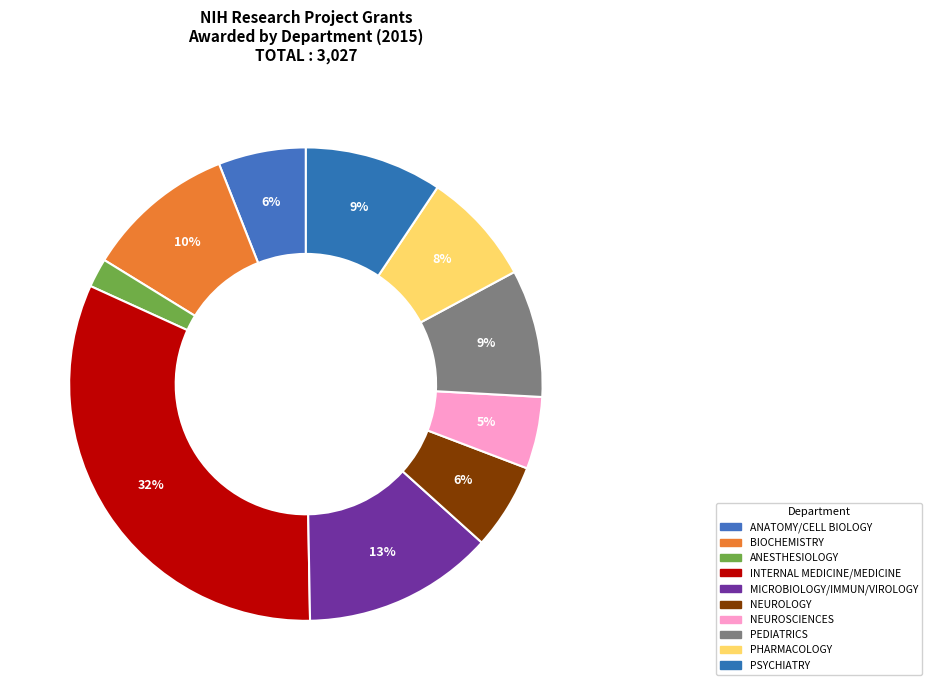

To the nearest percent, what is the difference between the MICROBIOLOGY/IMMUN/VIROLOGY and PEDIATRICS slice percentages?

4%